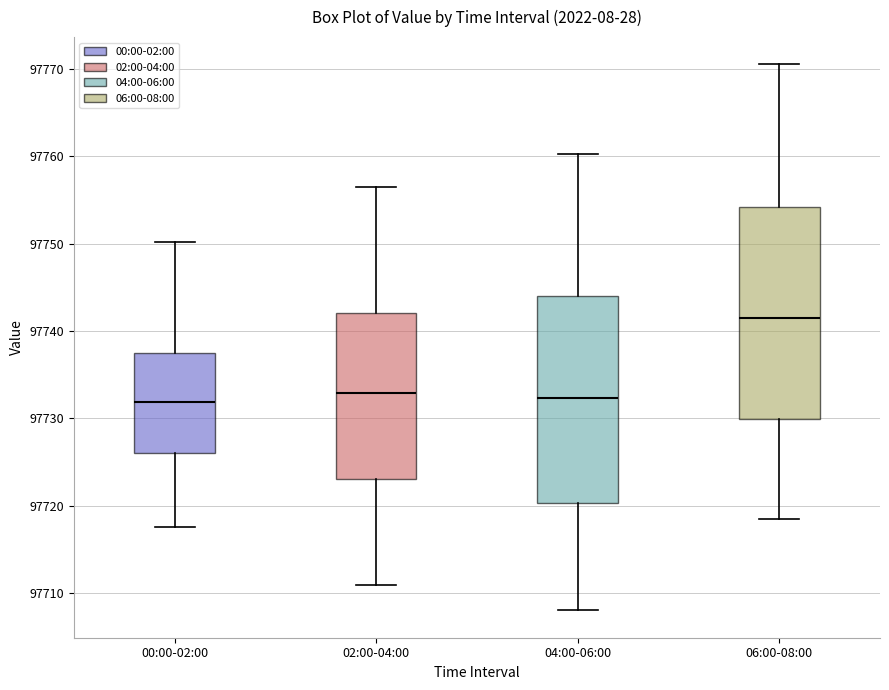

Which box has the highest median line?

06:00-08:00